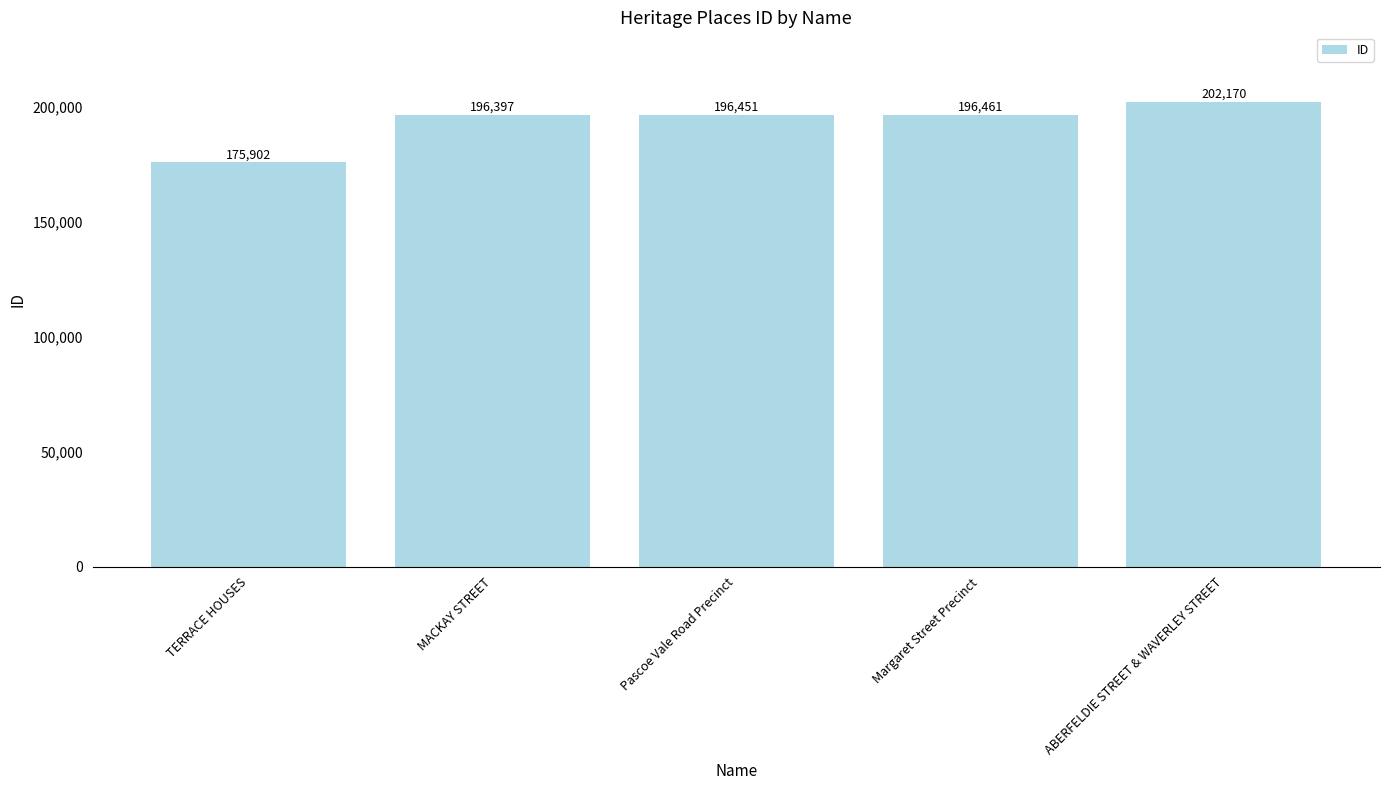

Reading left to right, transcribe all the data shown in this chart.

TERRACE HOUSES=175902	MACKAY STREET=196397	Pascoe Vale Road Precinct=196451	Margaret Street Precinct=196461	ABERFELDIE STREET & WAVERLEY STREET=202170